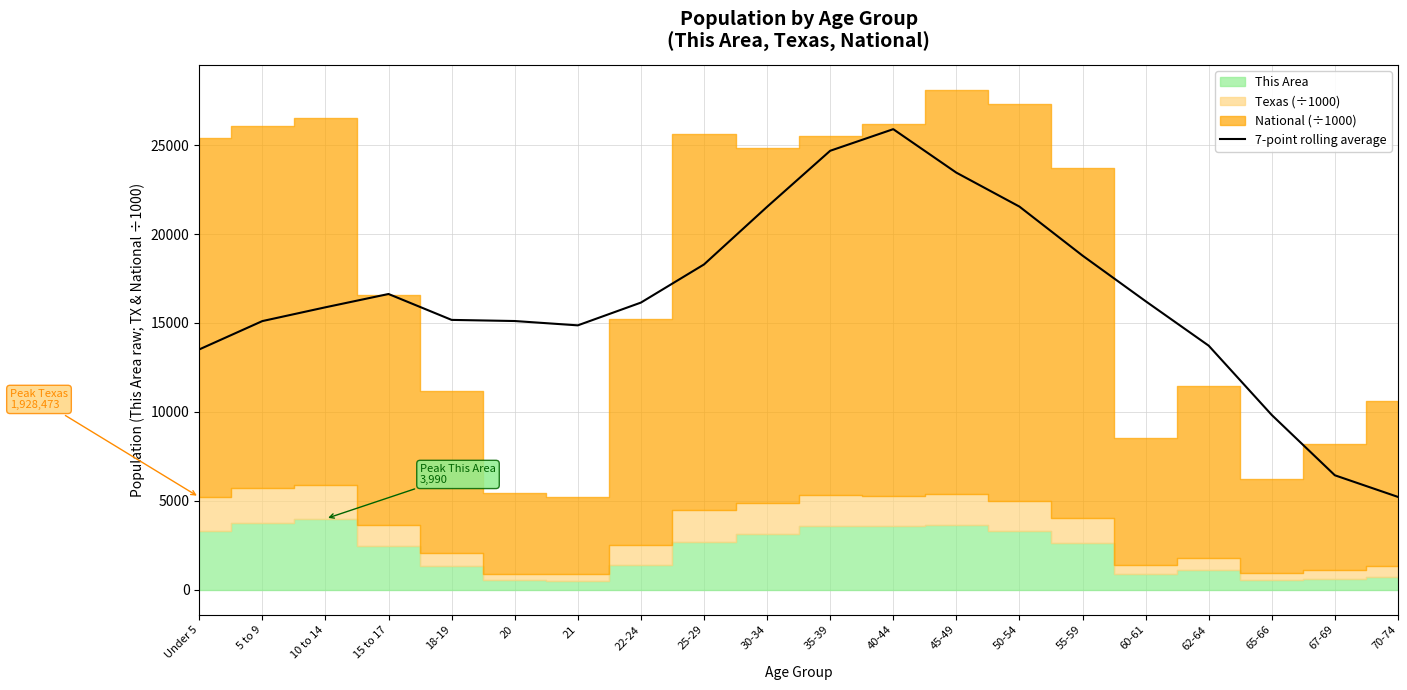

True or false: the data has more than 1 interior local peaks.

True